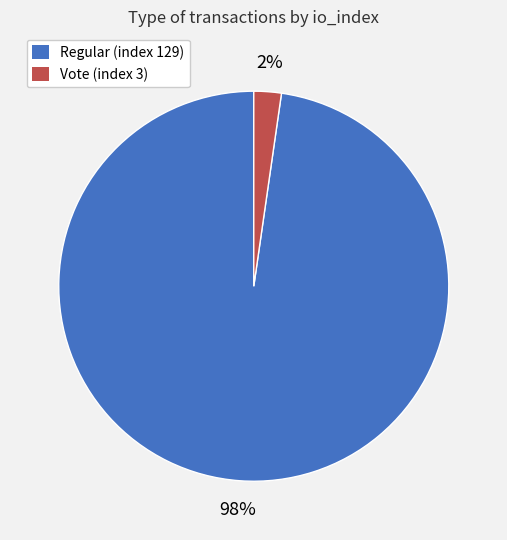

Is Vote (index 3) the majority of the pie?

No